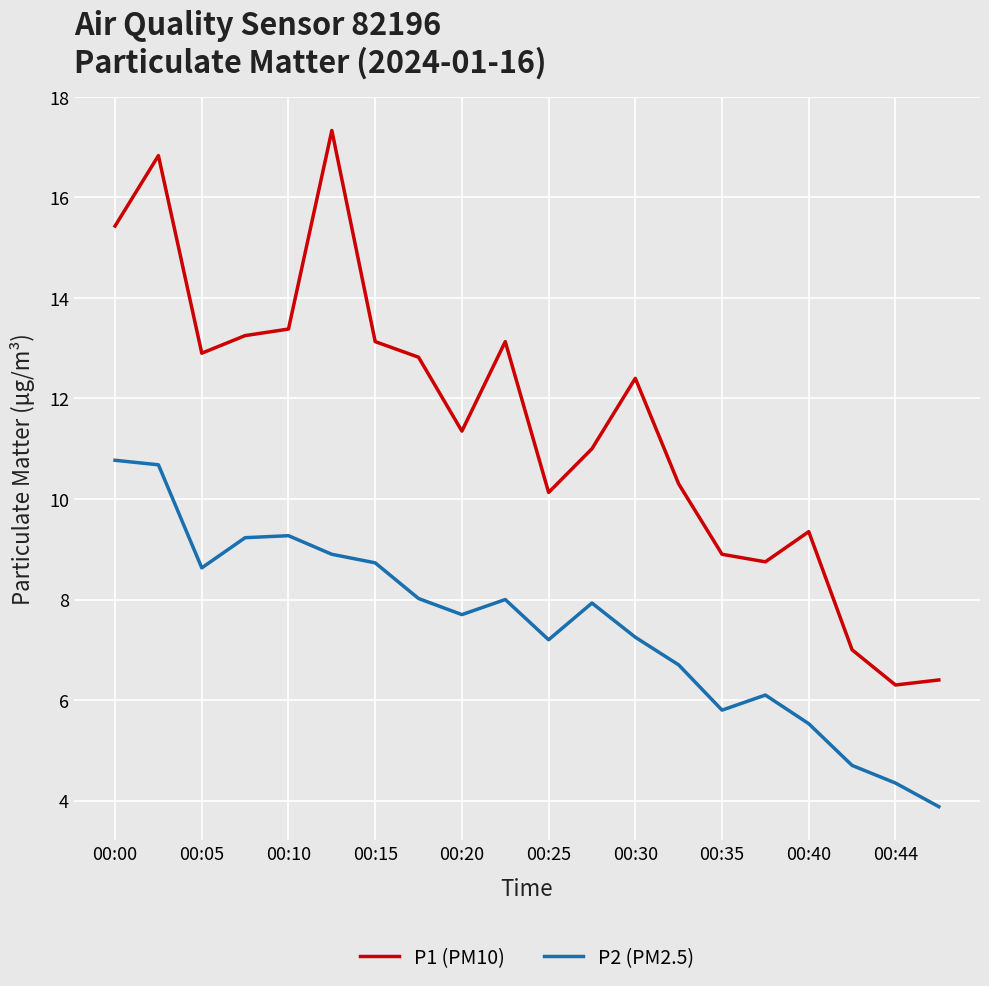

What is the highest value of the P2 (PM2.5) series?

10.8